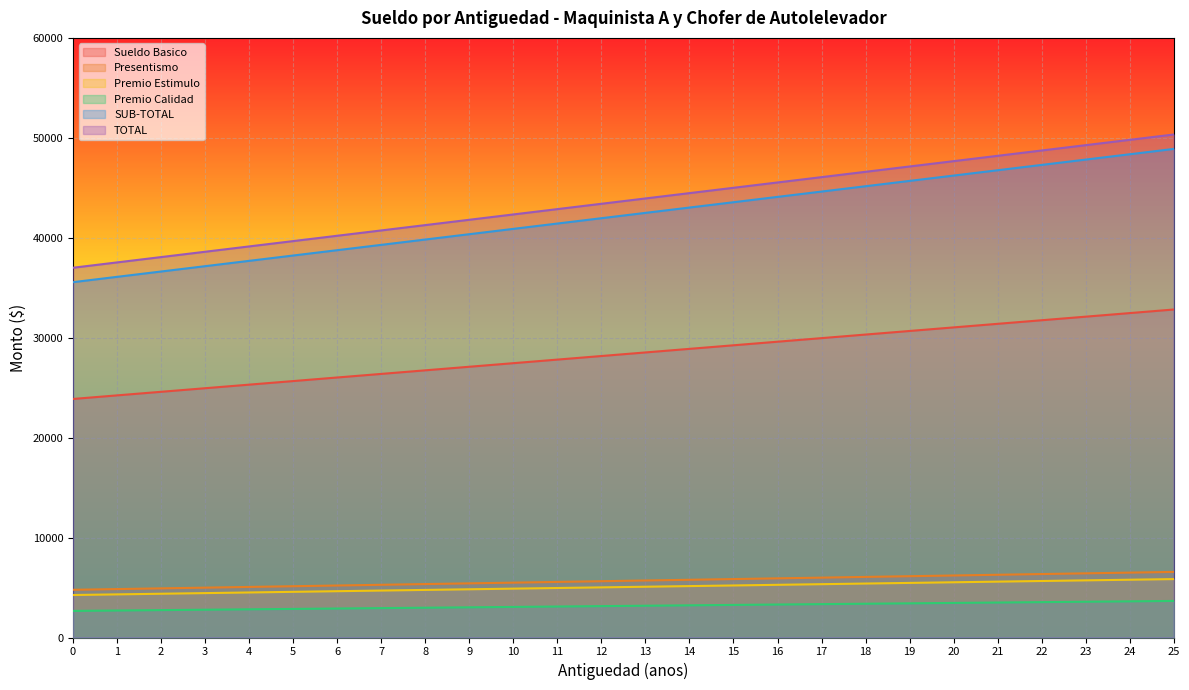

The Sueldo Basico series shows 45037.2 at 20. True or false?

False